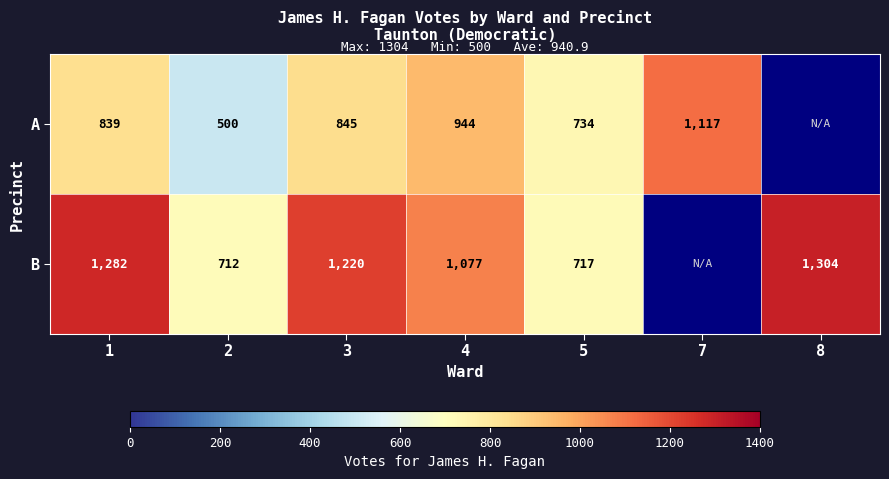

Is it true that B equals 1304 at 8?

True